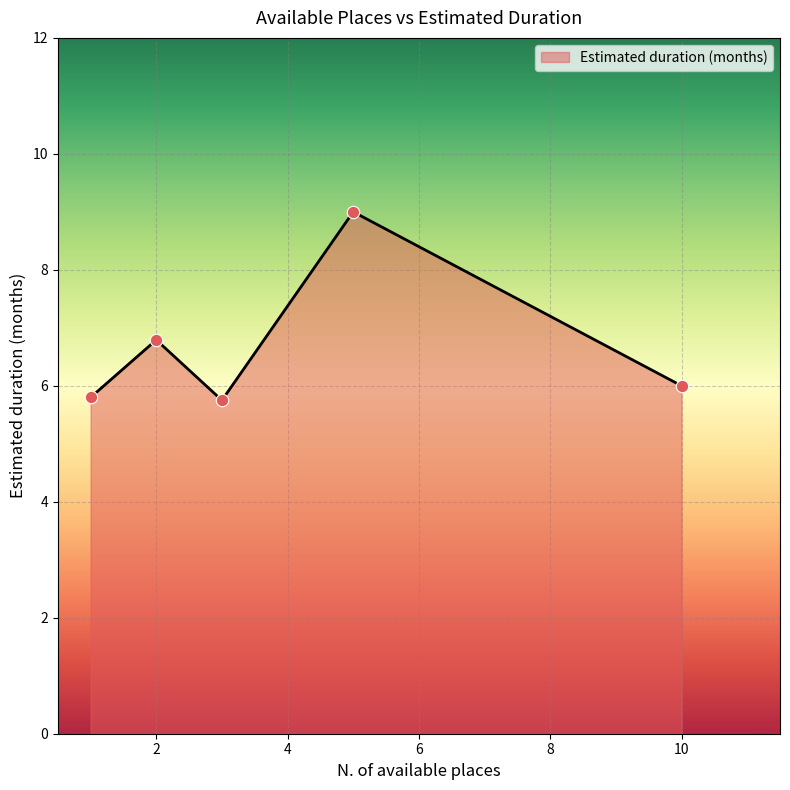

True or false: there are more than 2 points higher than both neighbors.

False